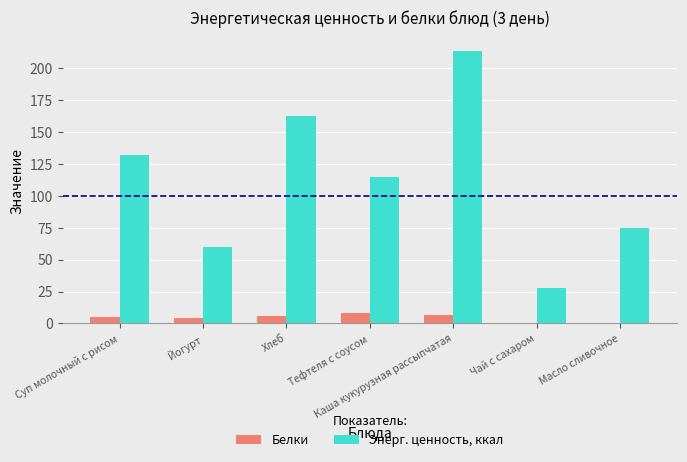

What is the maximum value for Энерг. ценность, ккал?

213.6